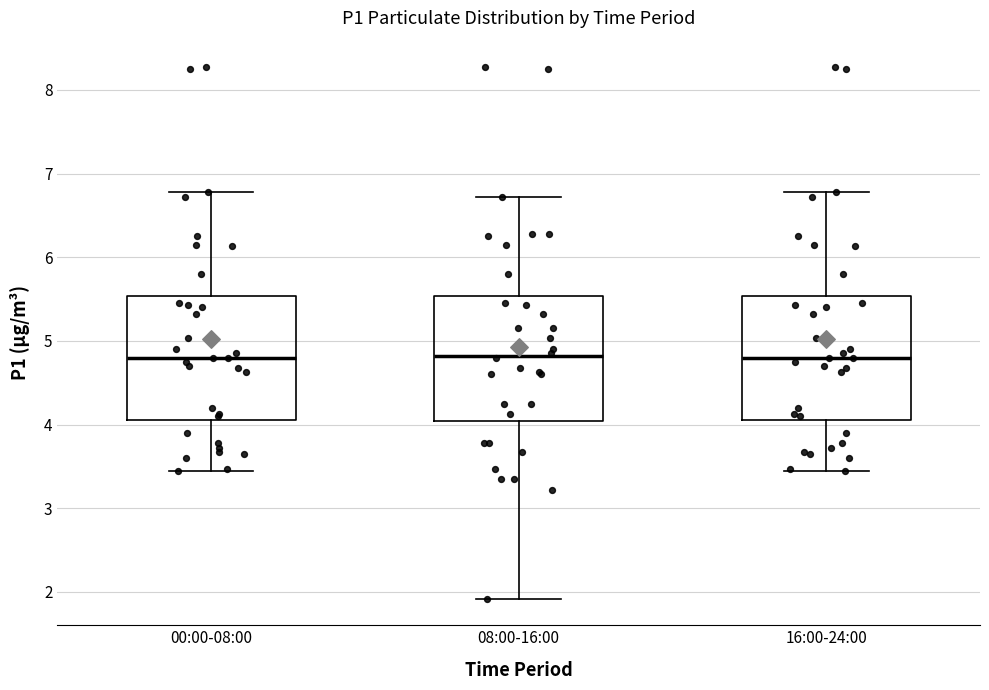

Where does the median line of the box for 00:00-08:00 sit on the y-axis? The values are not printed on the chart, so give them approximately, as read against the axis.

4.8